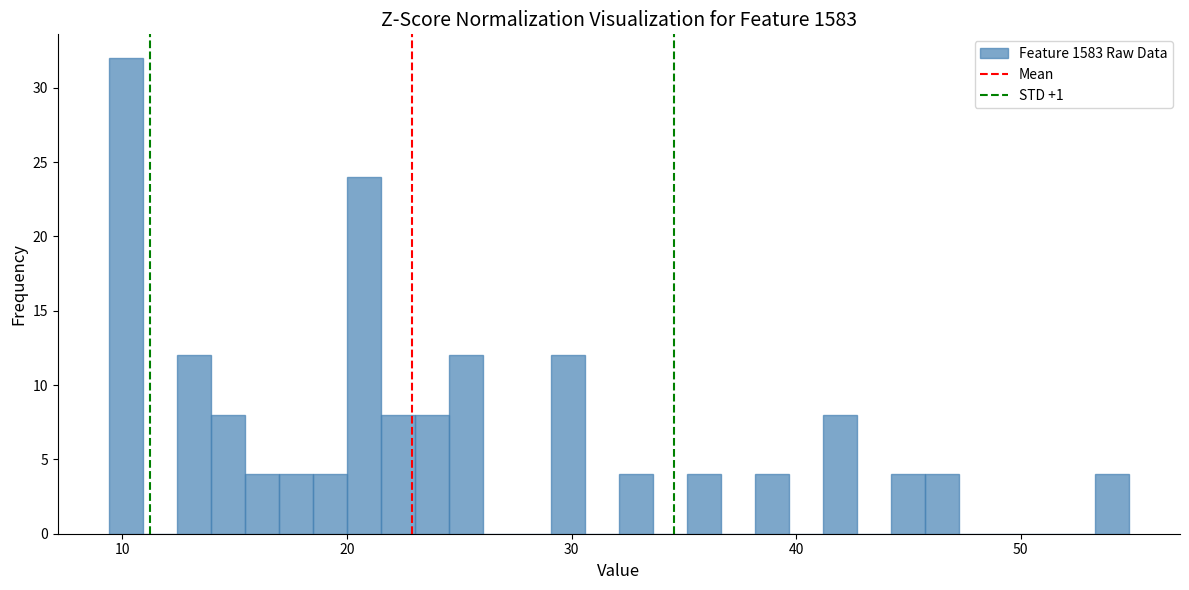

Read against the x-axis, roughly where is the centre of the tallest bar?

10